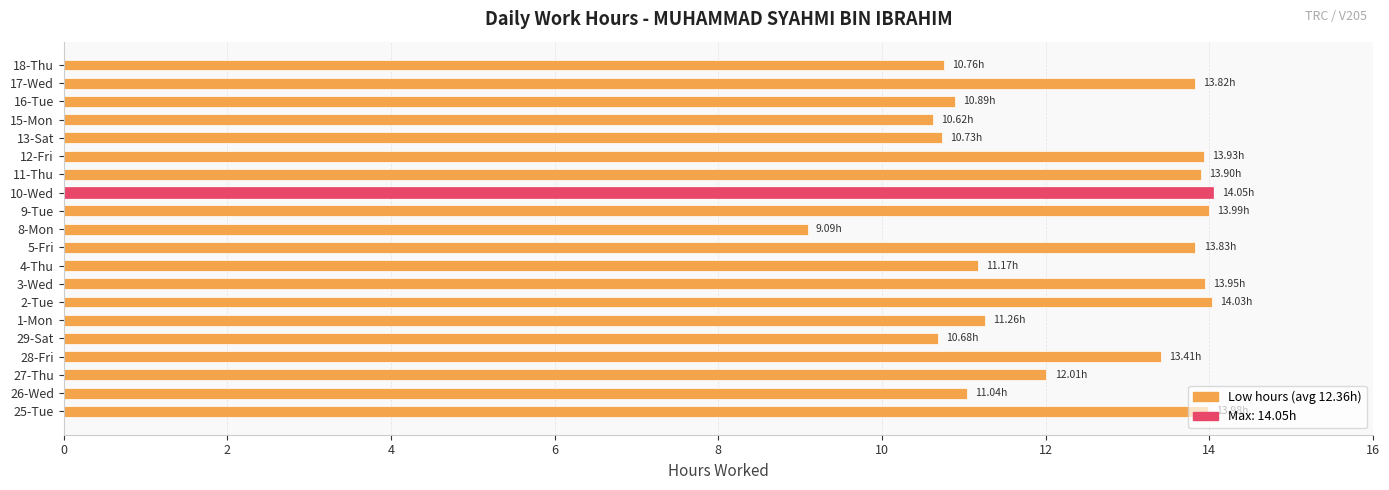

What is the smallest value displayed?

9.1